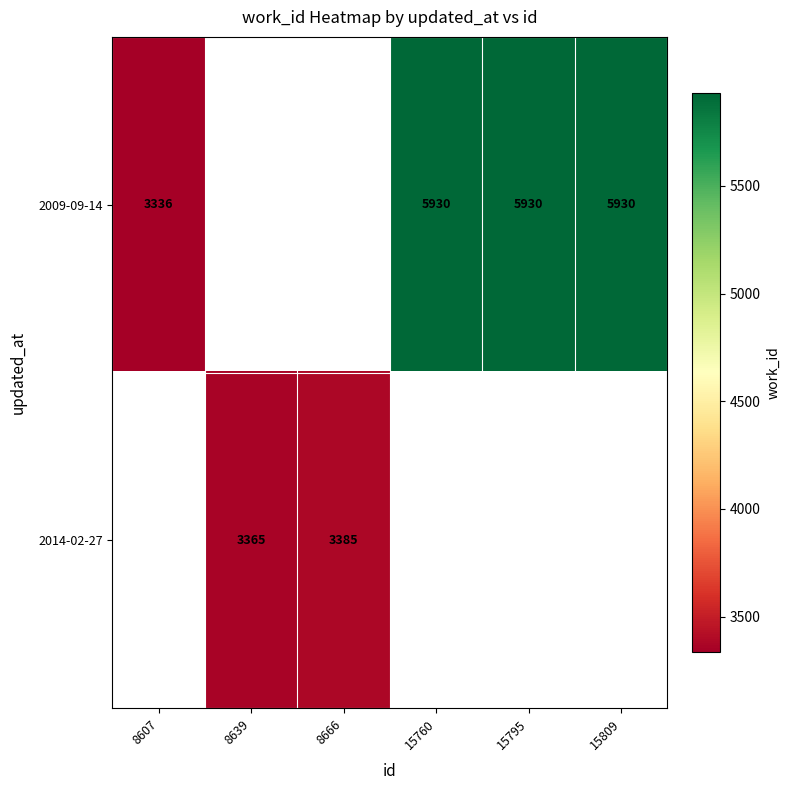

True or false: 2009-09-14 has a value of 5930 at 15795.

True